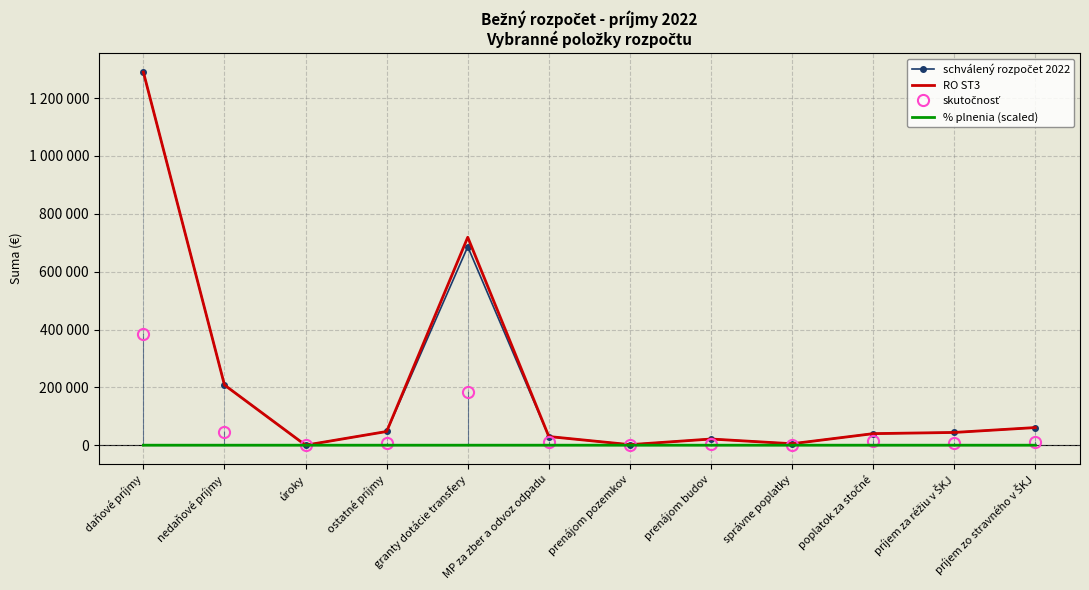

What is the label of the 3rd point from the right?

poplatok za stočné